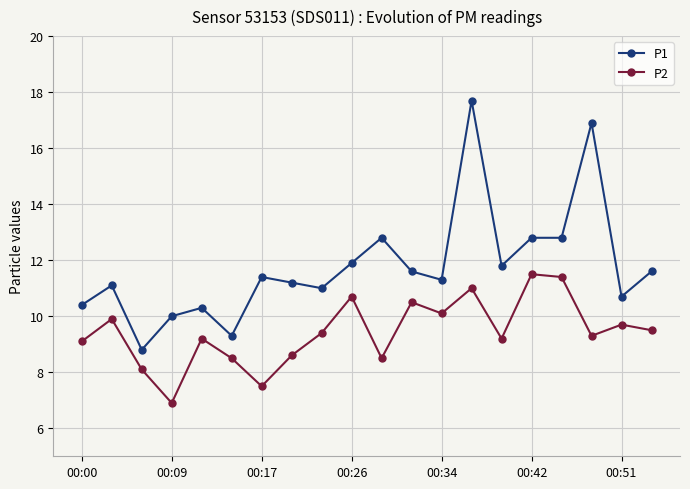

Which series has the largest total across all categories?

P1